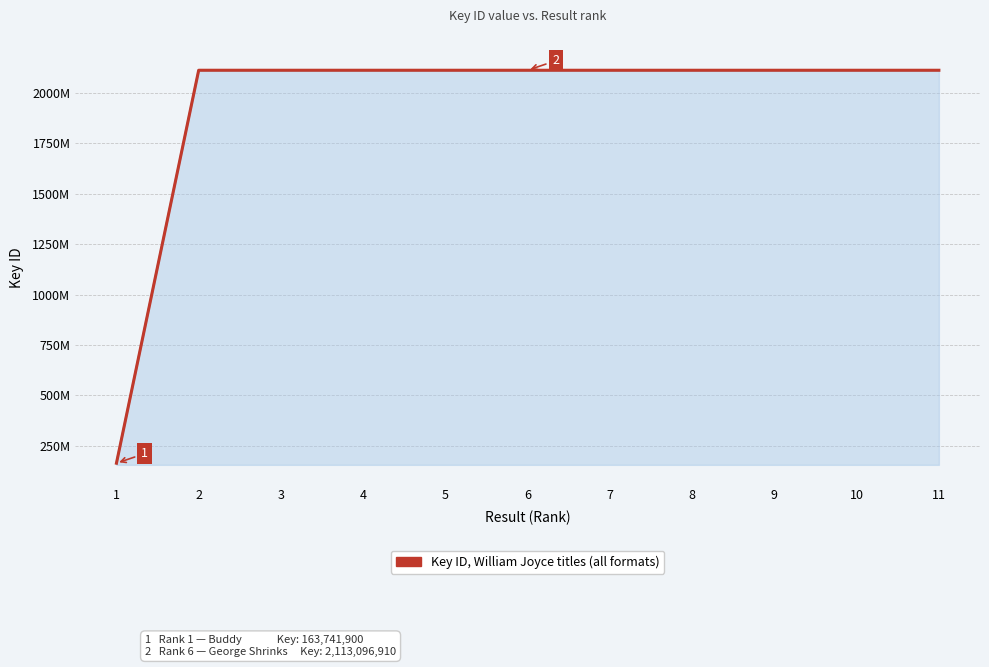

Does the chart have visible grid lines?

Yes